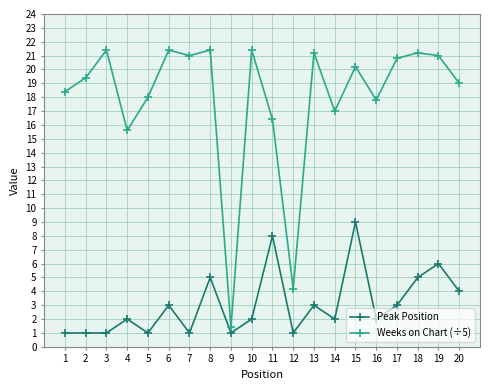

What is the minimum value shown in the chart?

1.0